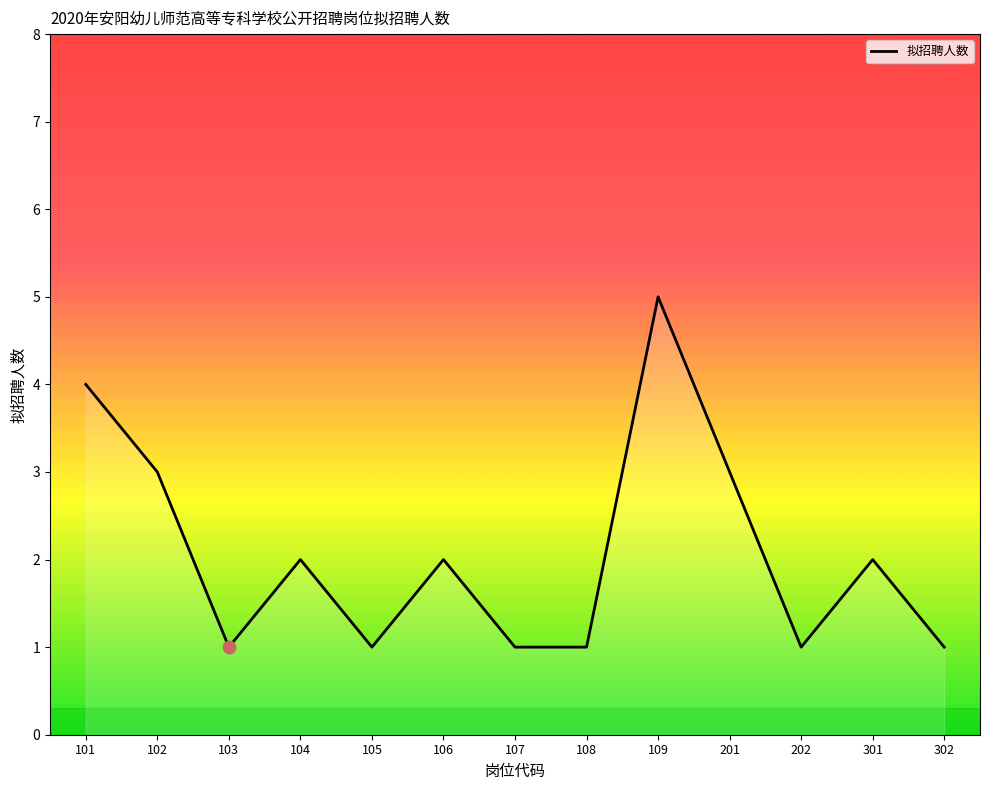

What is the change in value from 101 to 102?

-1